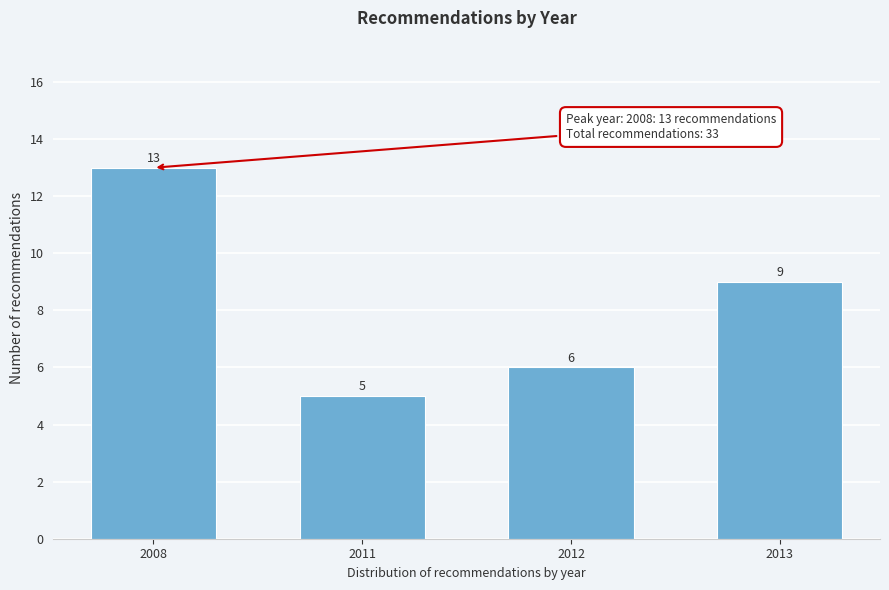

Reading left to right, extract all data points from this chart.

13	5	6	9